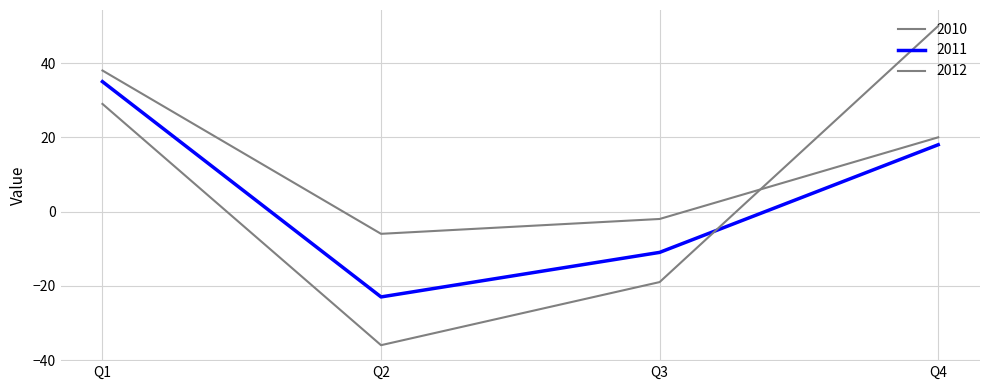

What is the value of the 2012 point at the 1st from the left?

29